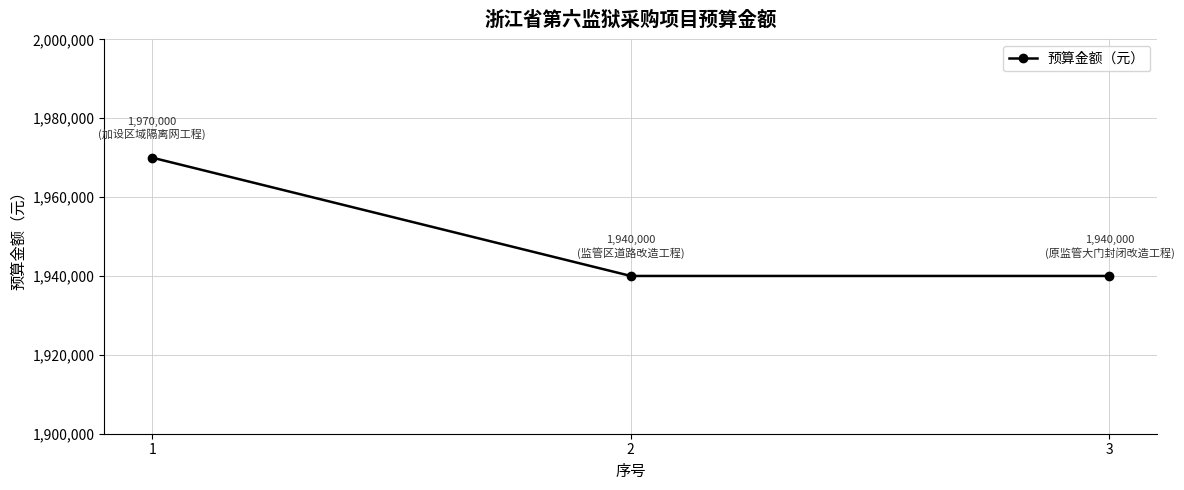

What is the sum of the values at 3 and 1?

3910000